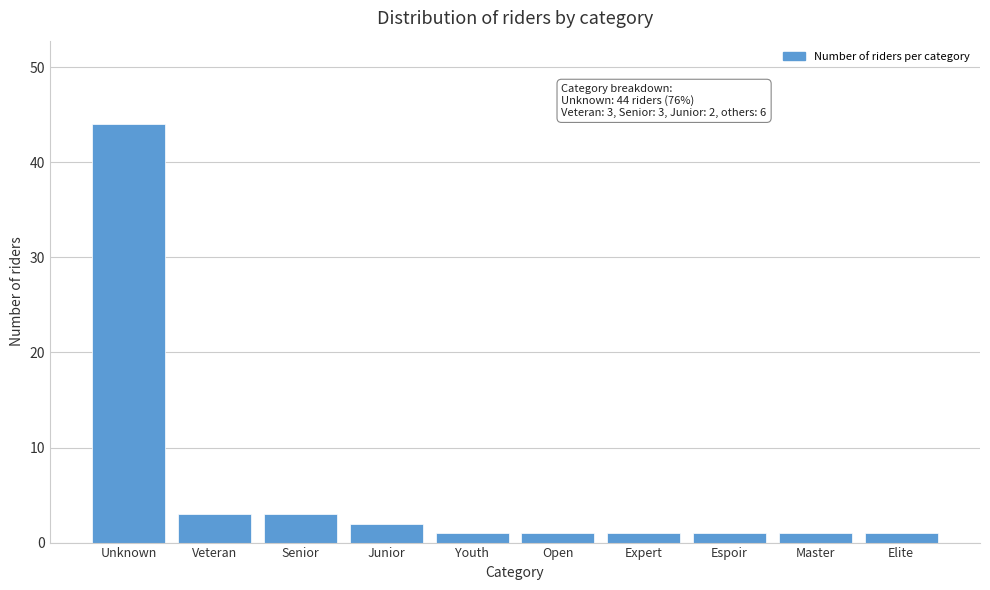

Reading right to left, transcribe all the data shown in this chart.

1	1	1	1	1	1	2	3	3	44